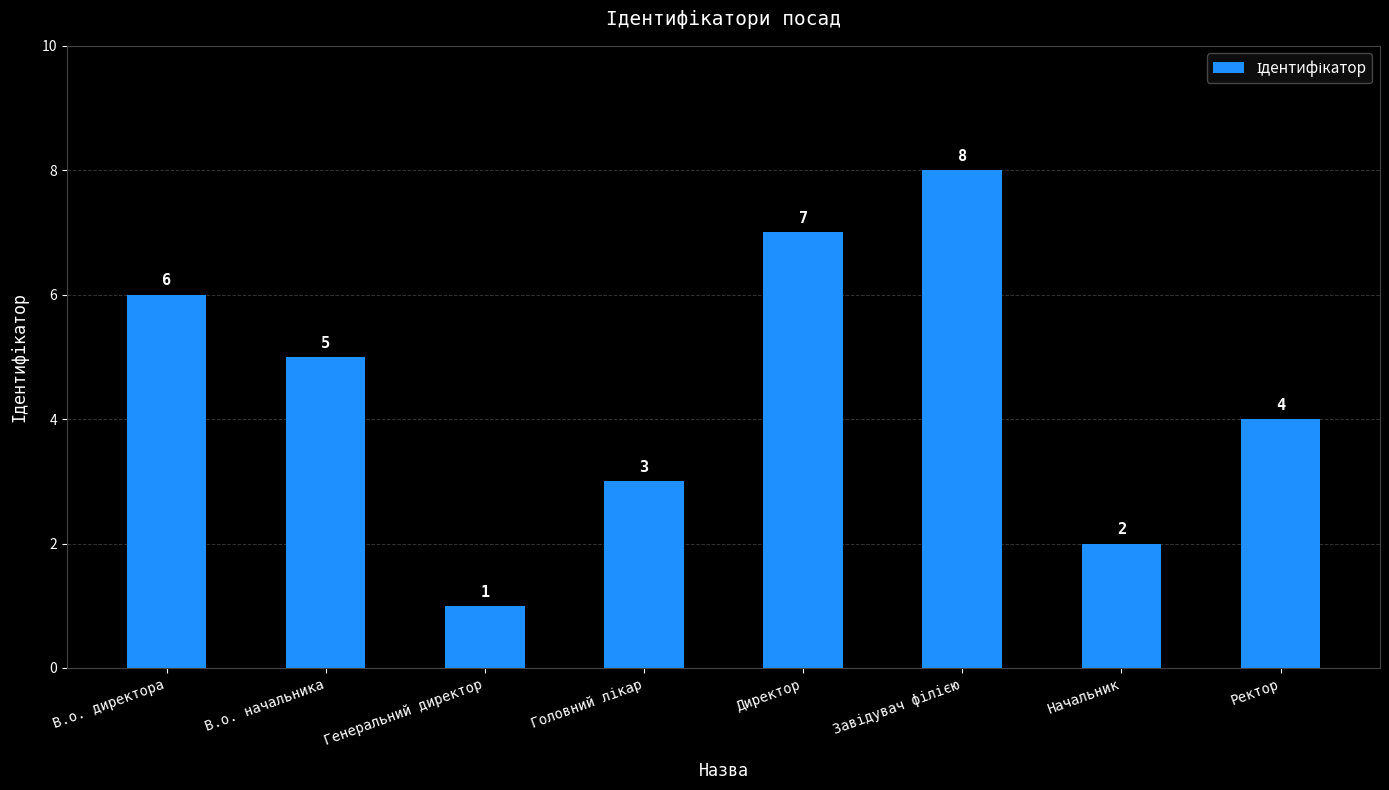

How many values are below 5?

4